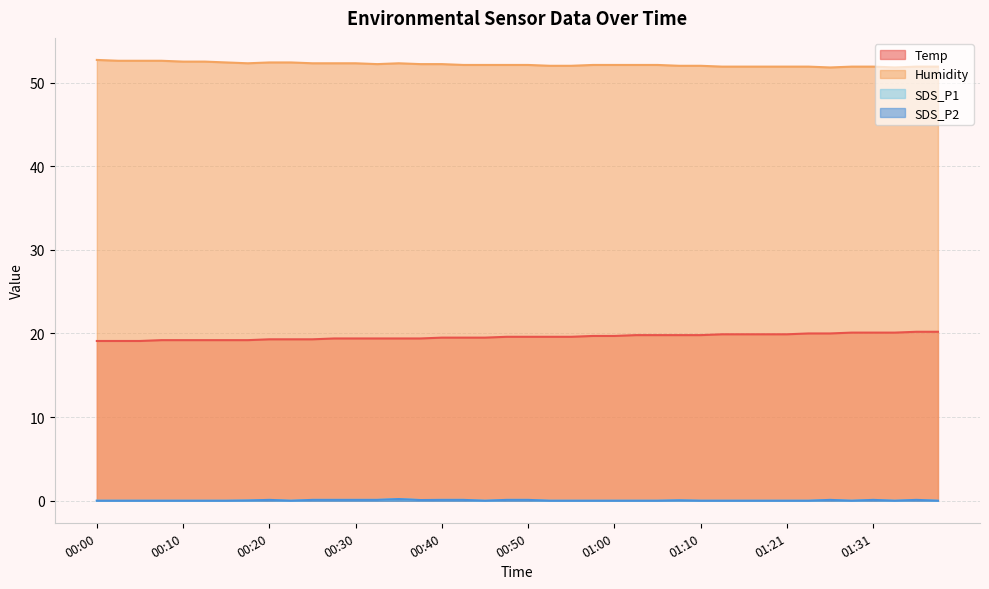

What is the value of the Temp point at the 20th from the left?

19.6